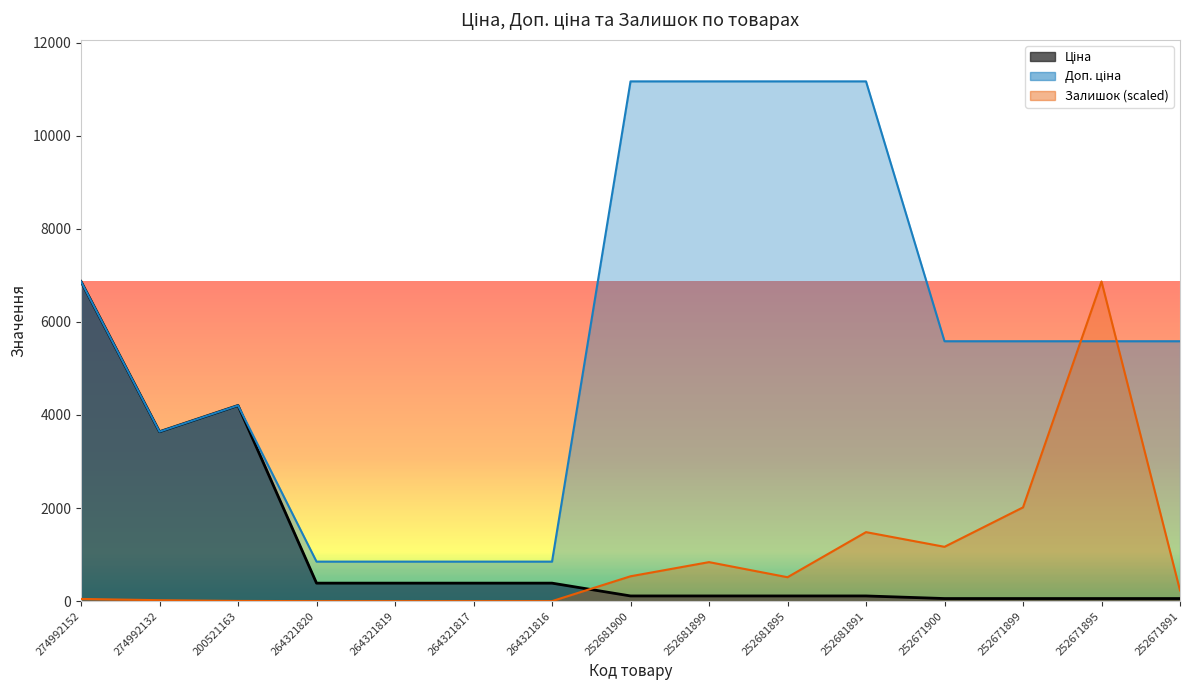

Is it true that Ціна equals 55.9 at 252671891?

True